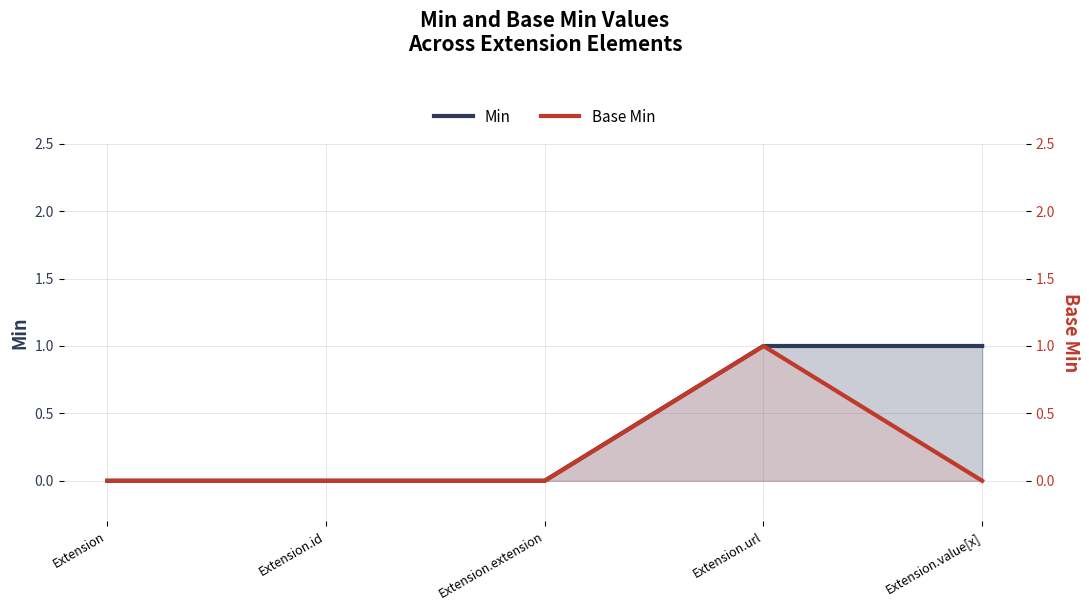

True or false: Min has more than 2 interior local peaks.

False